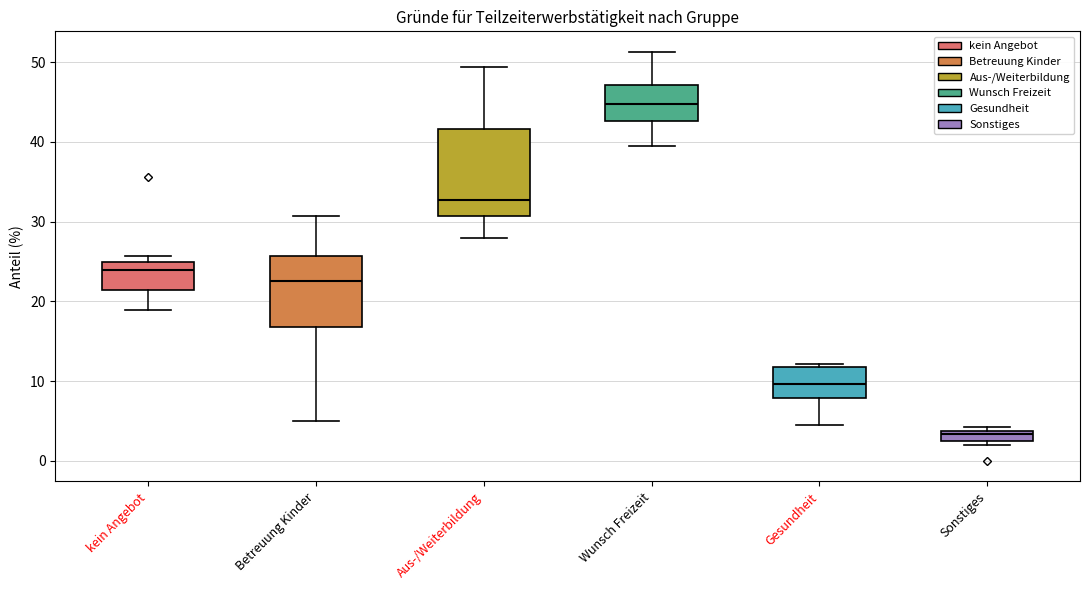

Where is the lower edge of the box for Gesundheit on the y-axis? The values are not printed on the chart, so give them approximately, as read against the axis.

8